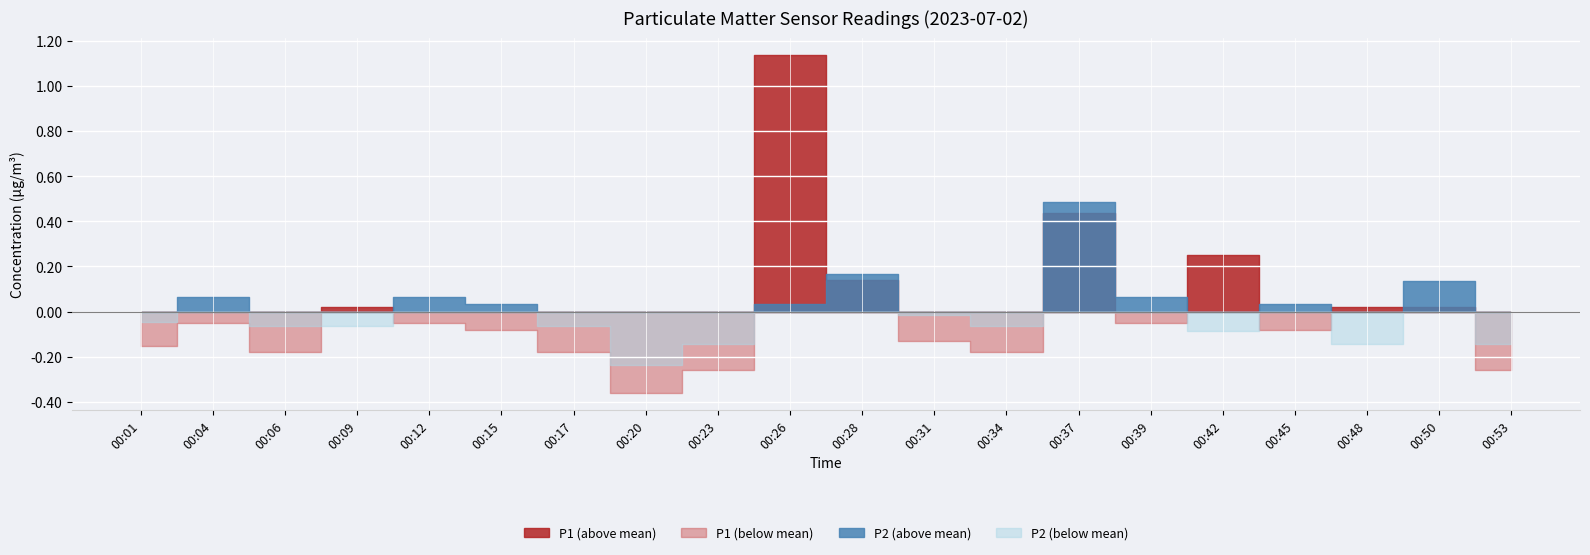

Between 00:01 and 00:37, which is larger?

00:37